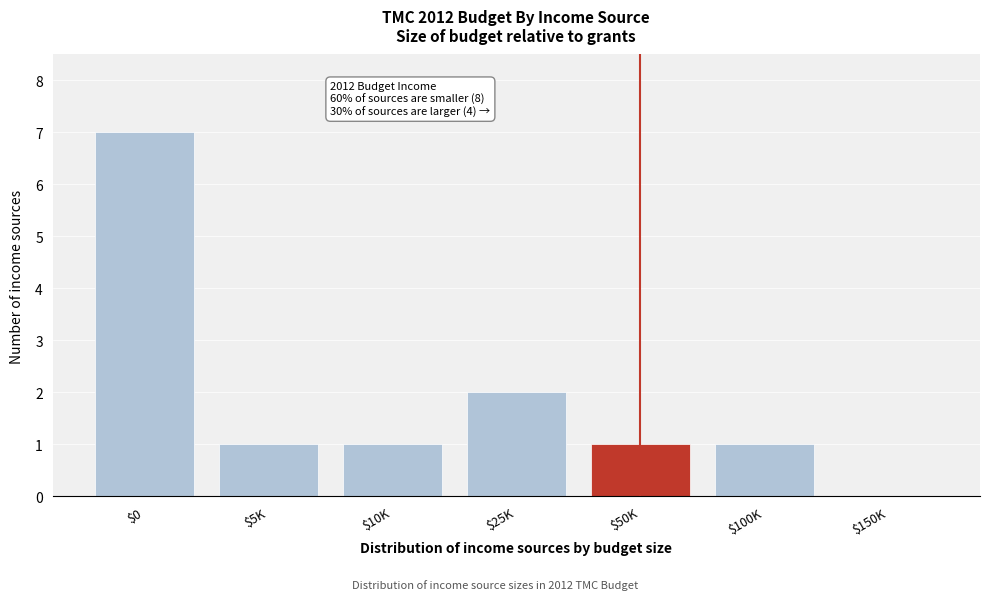

What is the greatest value displayed?

7